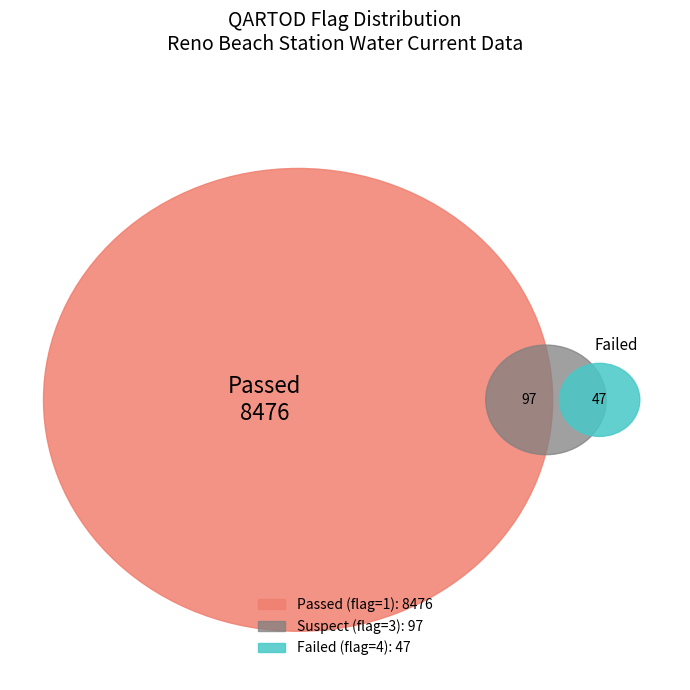

Does Failed (4) account for over 50% of the chart?

No